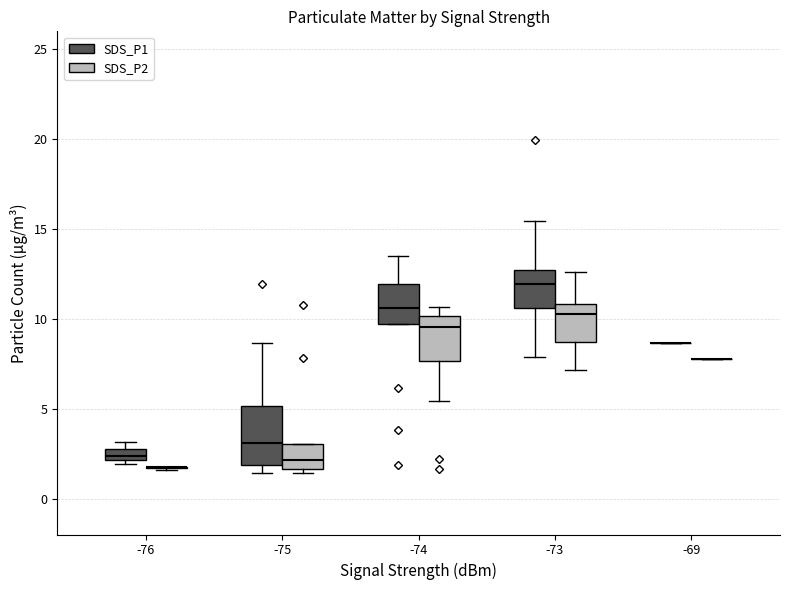

Where is the upper edge of the box for -74 (SDS_P1) on the y-axis? The values are not printed on the chart, so give them approximately, as read against the axis.

12.0